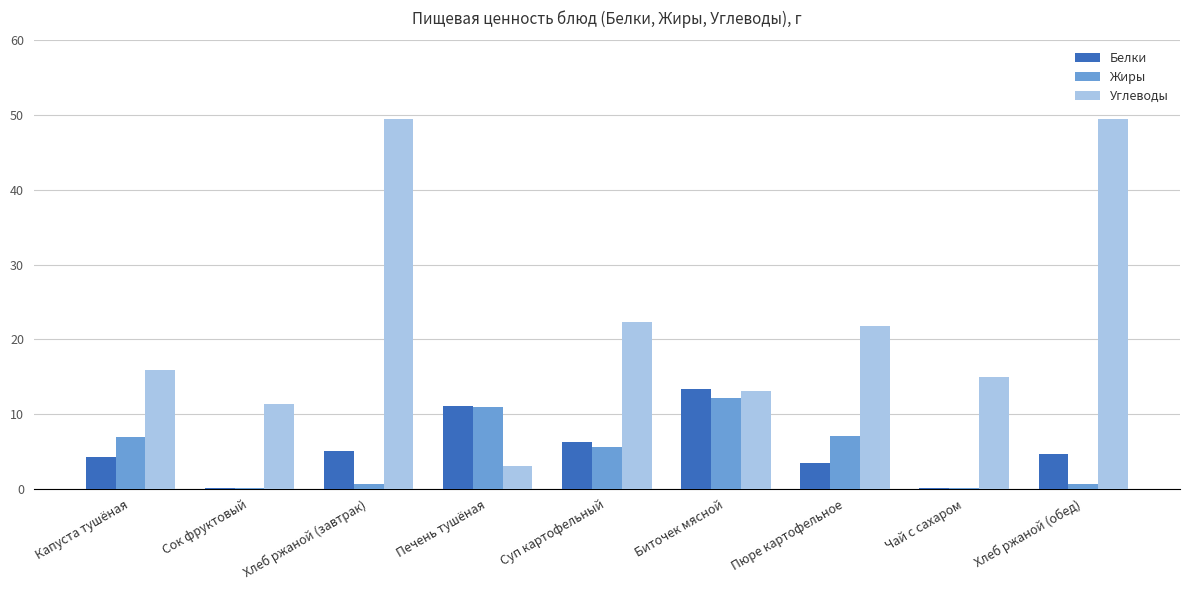

Count the number of categories in the chart.

9